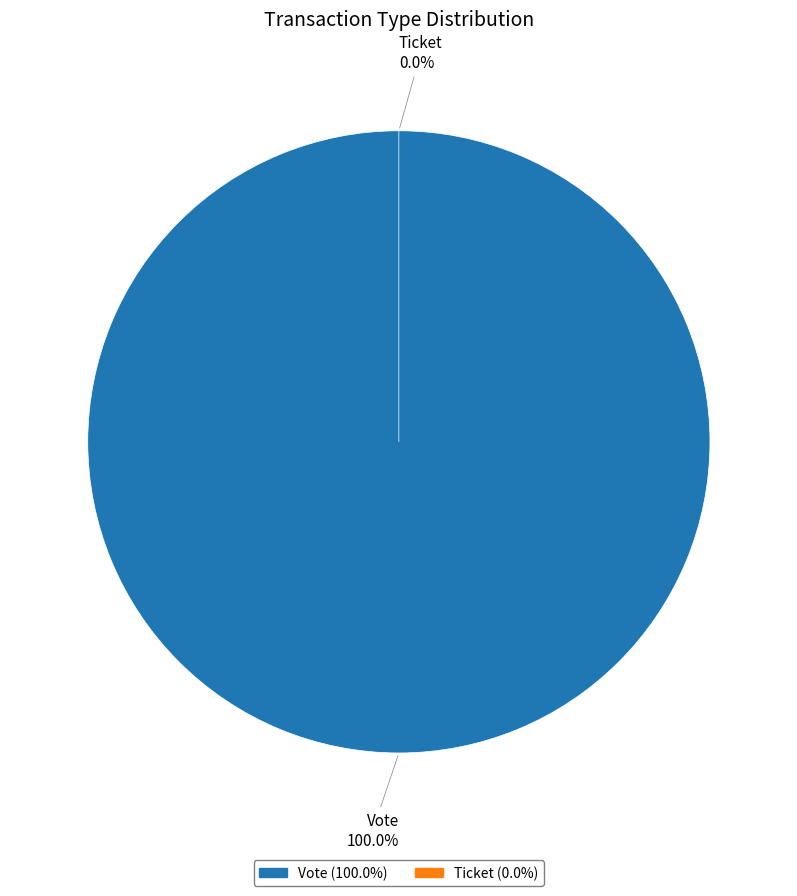

What is the change in value from Vote to Ticket?

-1